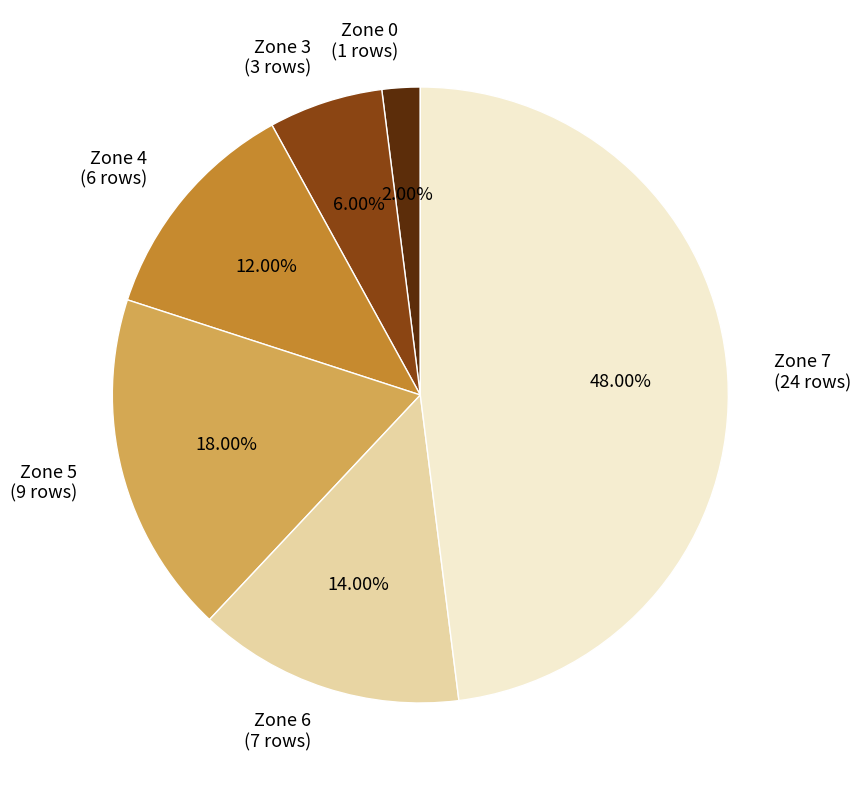

What is the total percentage of Zone 6 and Zone 3?

20.0%